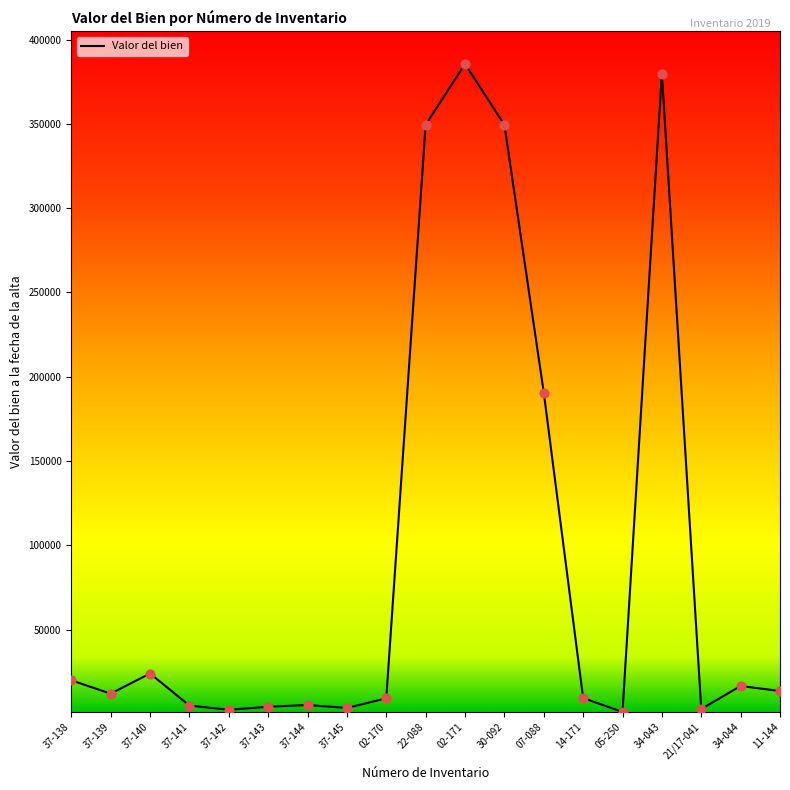

What is the change in value from 02-171 to 05-250?

-384500.0